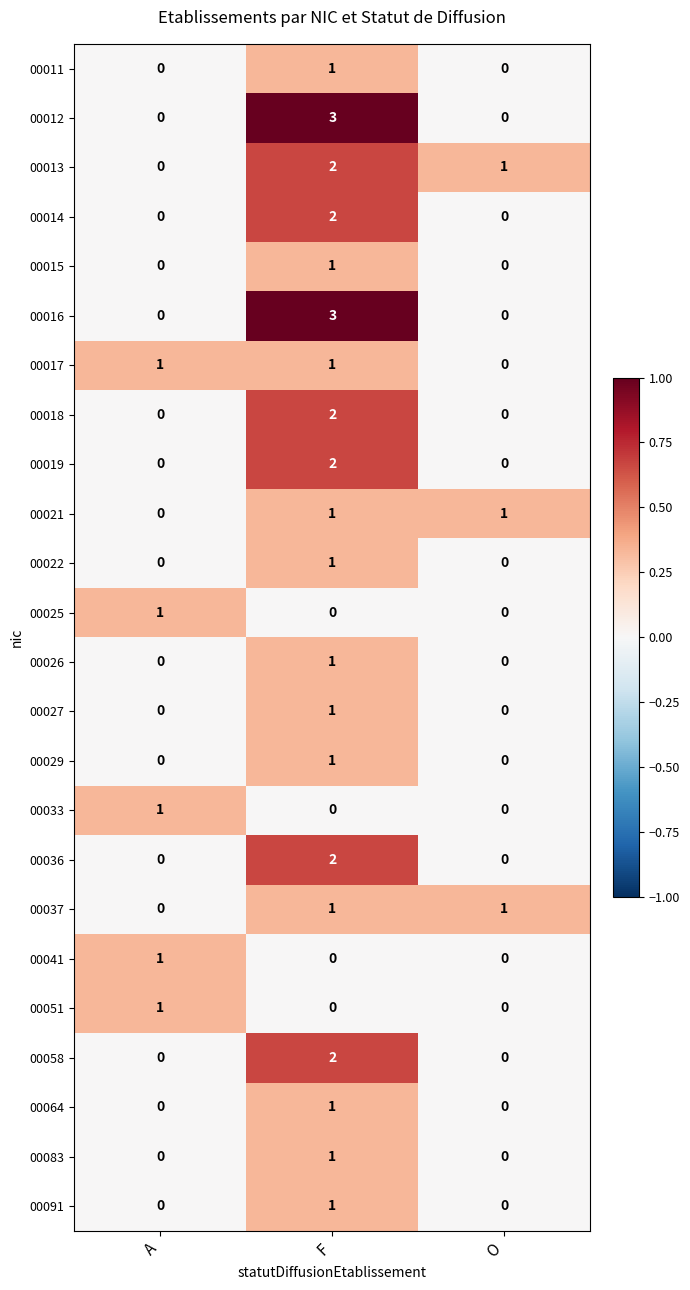

The 00019 series shows 0 at A. True or false?

True